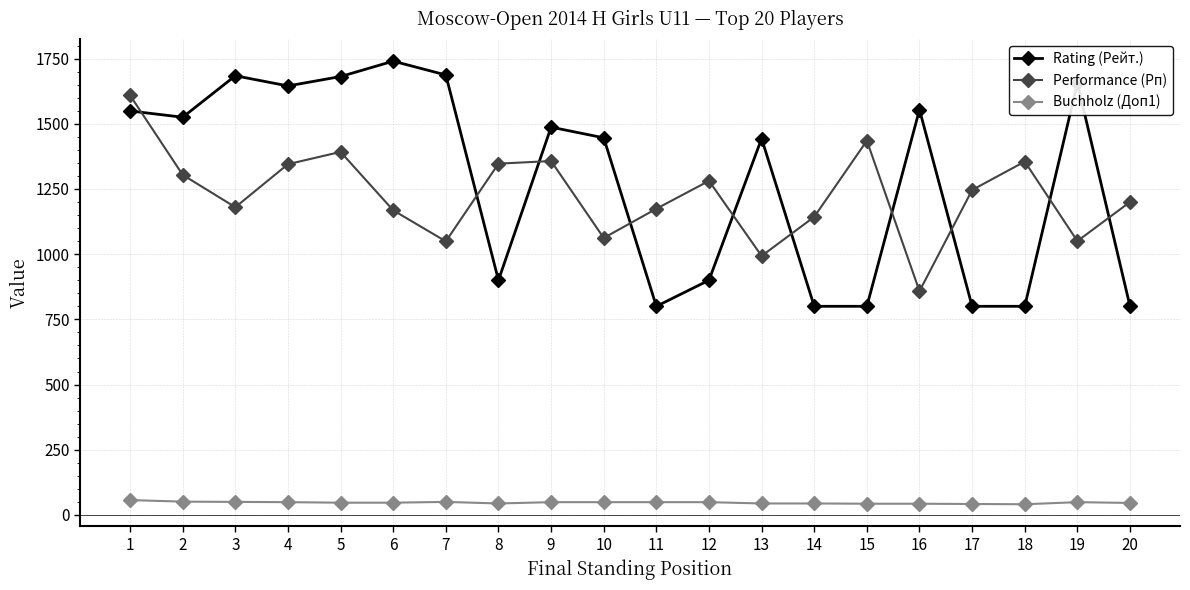

True or false: Buchholz (Доп1) has a value of 47 at 5.

True